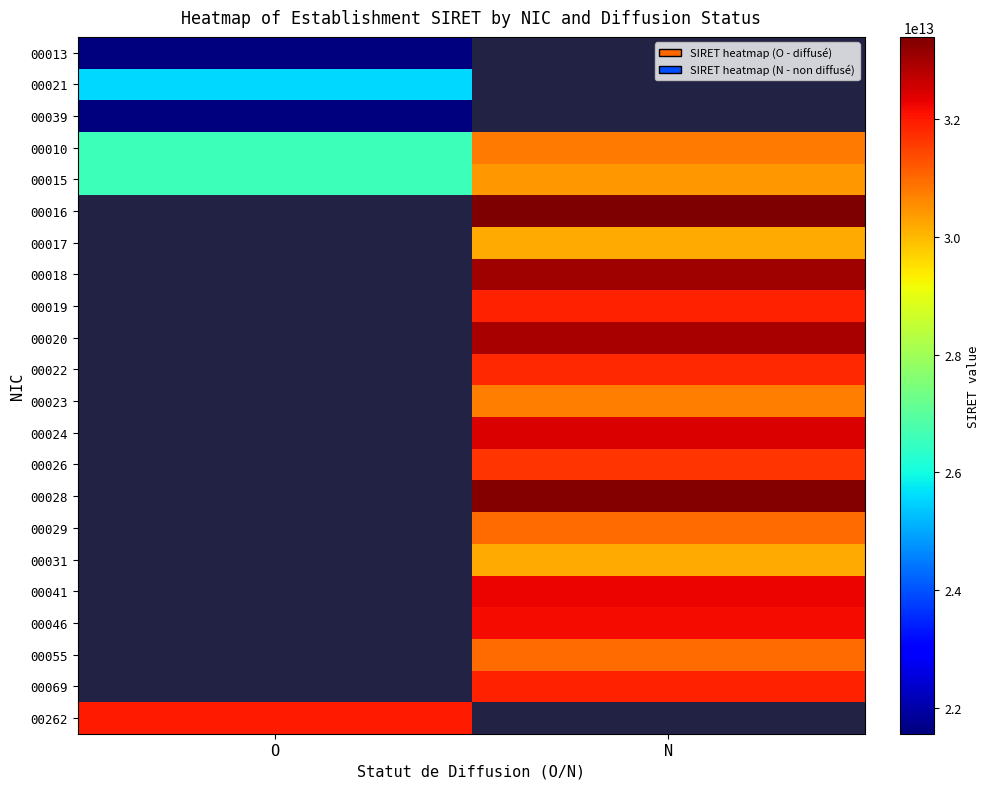

At which category does the chart reach its peak across all series?

N